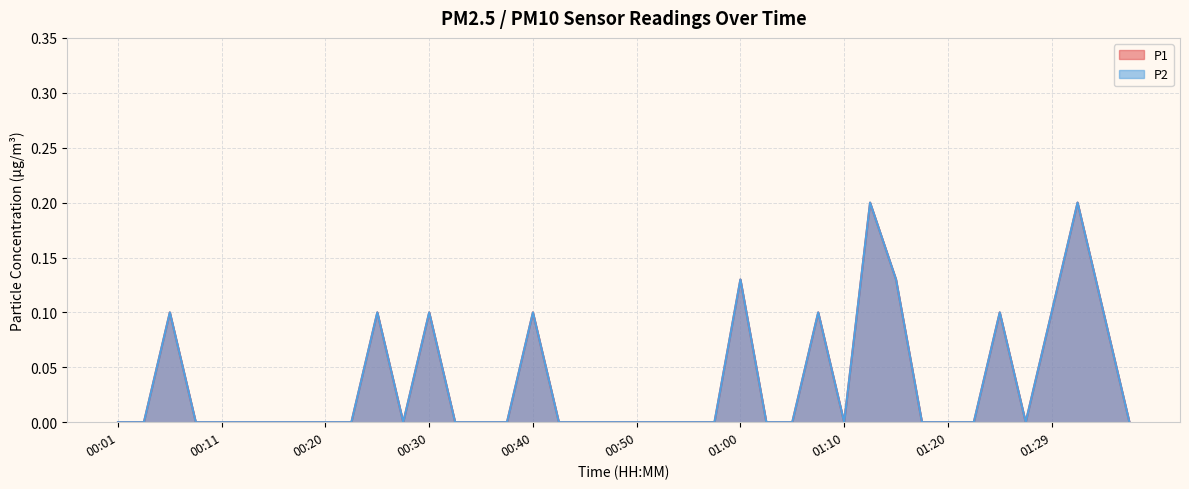

Is the value of P2 at 01:20 greater than the value of P1 at 01:02?

No